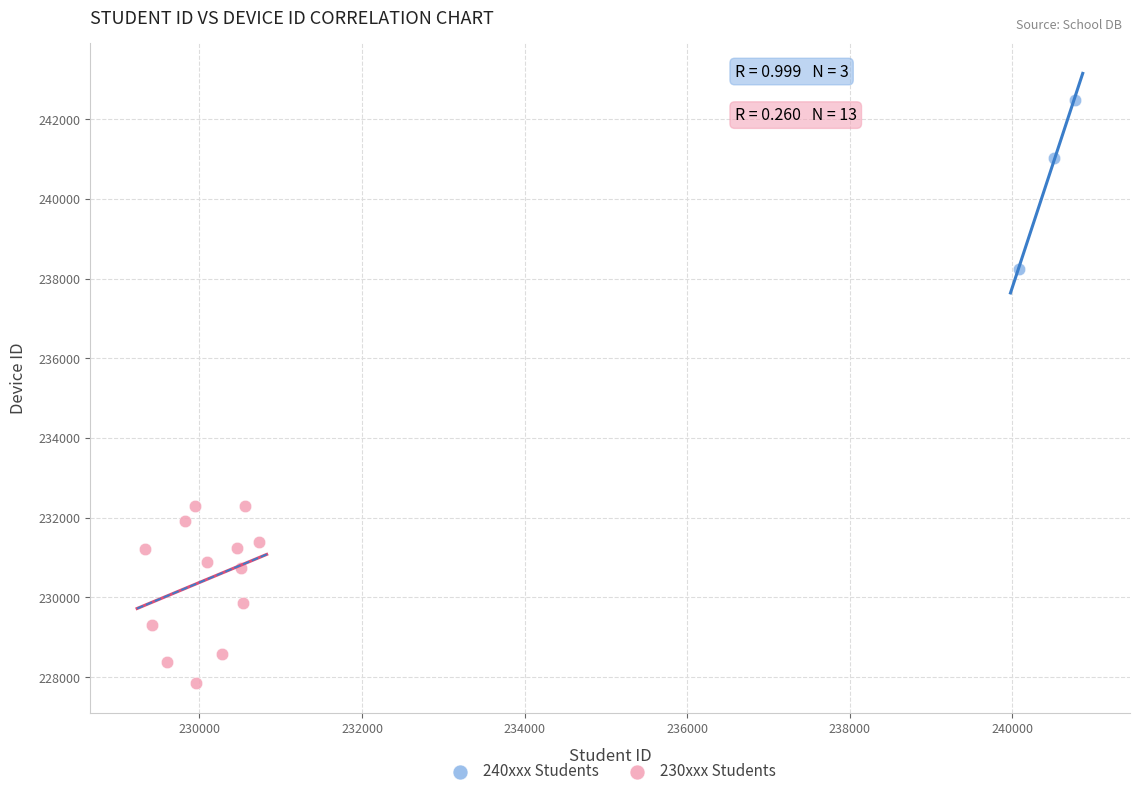

Which series contains the highest Y value?

240xxx Students